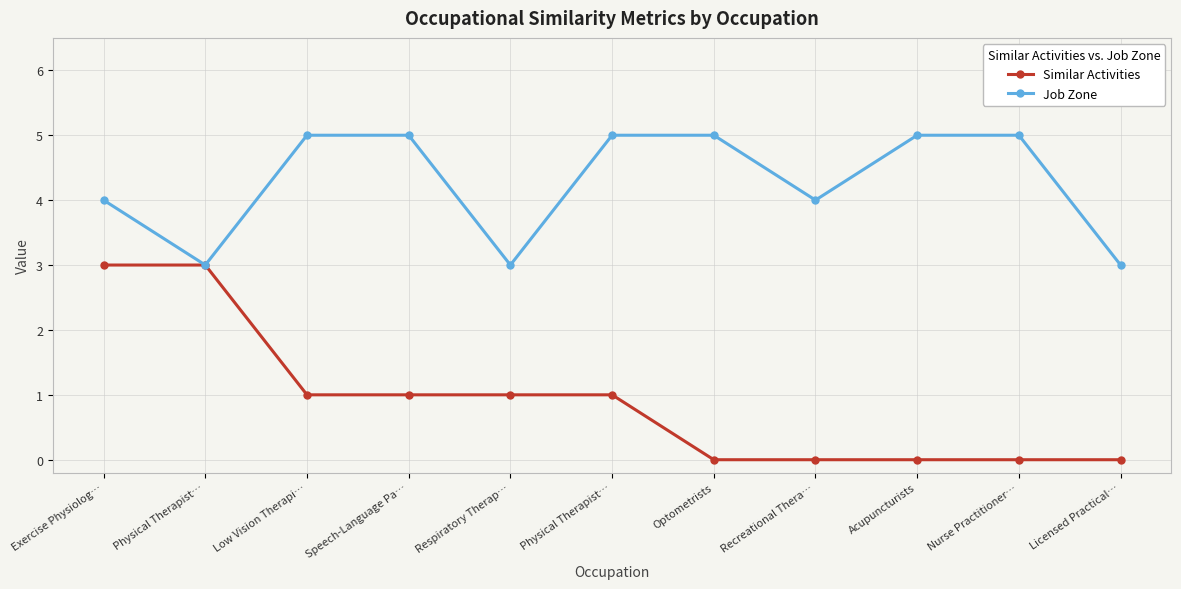

How many values in the Similar Activities series are below 1?

5